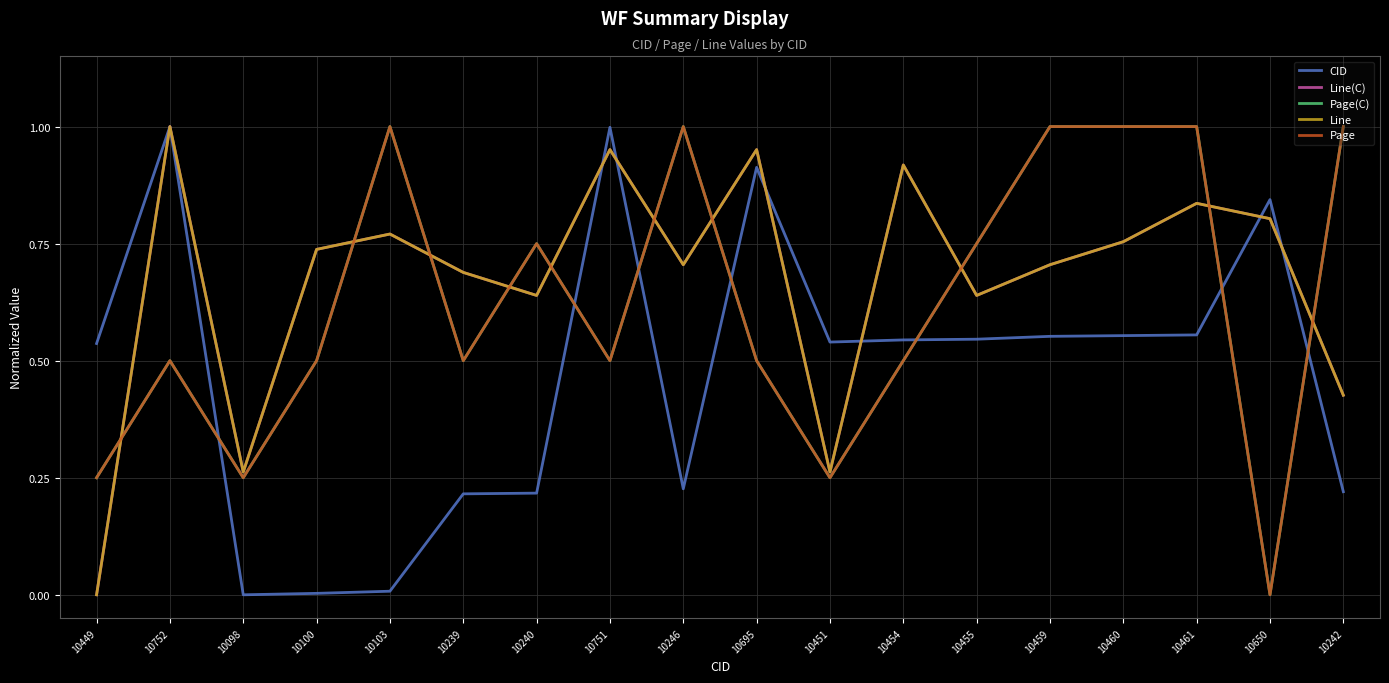

Does the chart have visible grid lines?

Yes